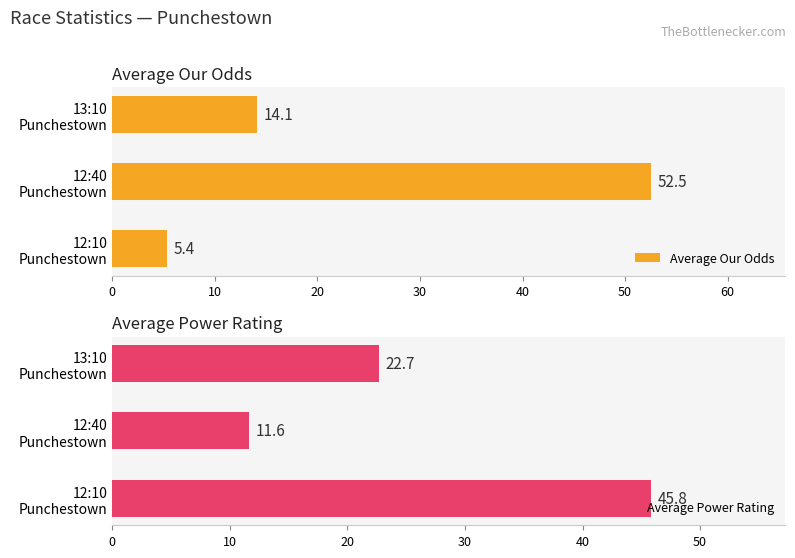

What is the lowest value of the Average Our Odds series?

5.4